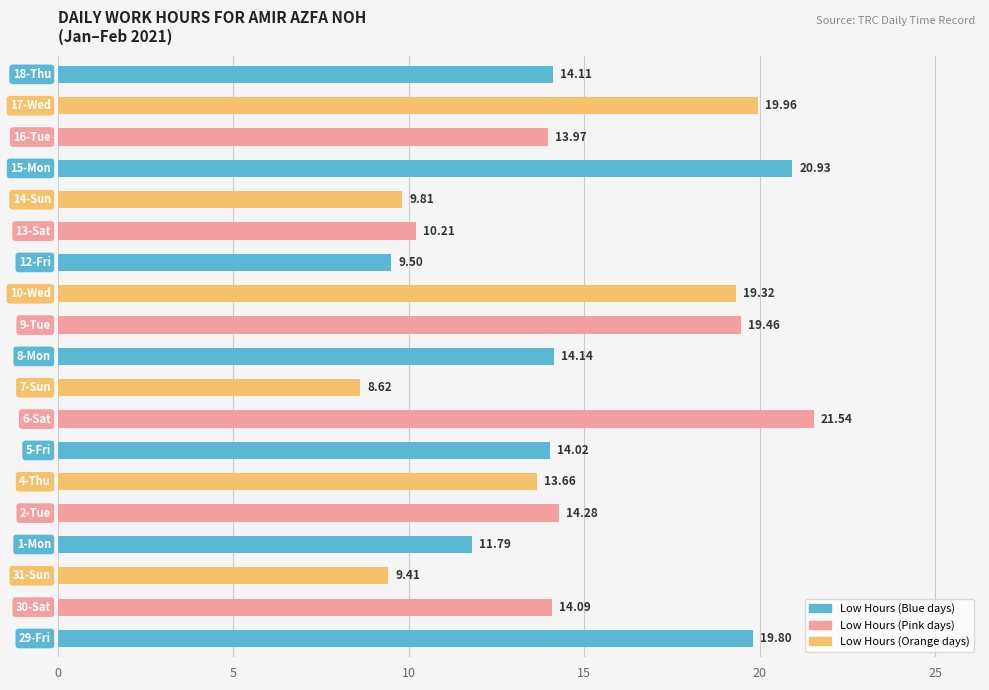

What is the average value?

14.7